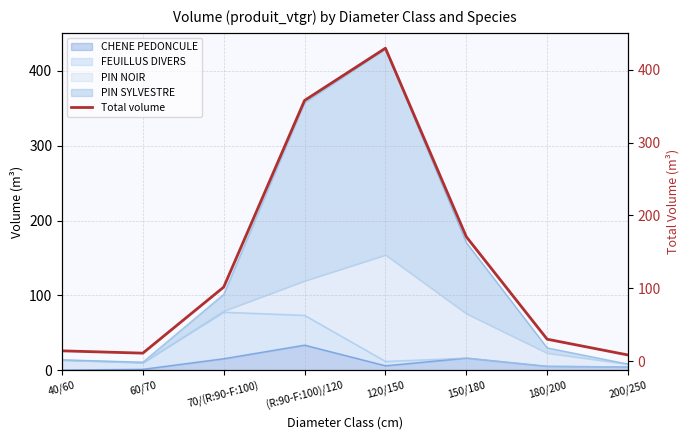

True or false: there are more than 2 points higher than both neighbors.

False